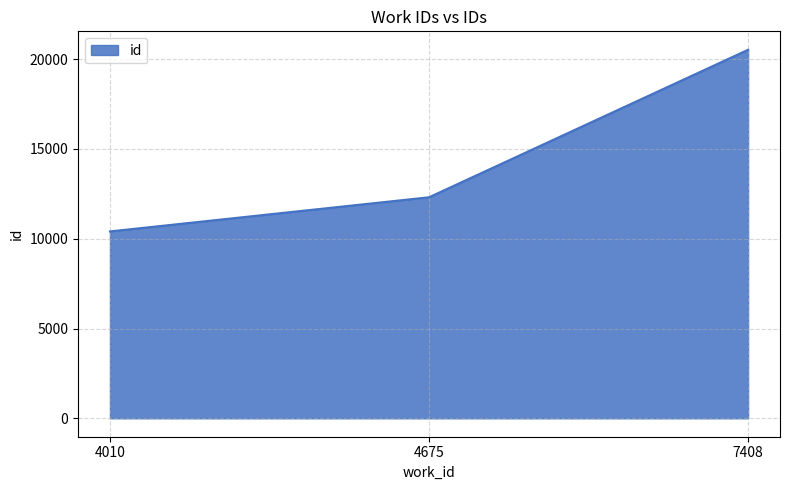

What is the average value?

14411